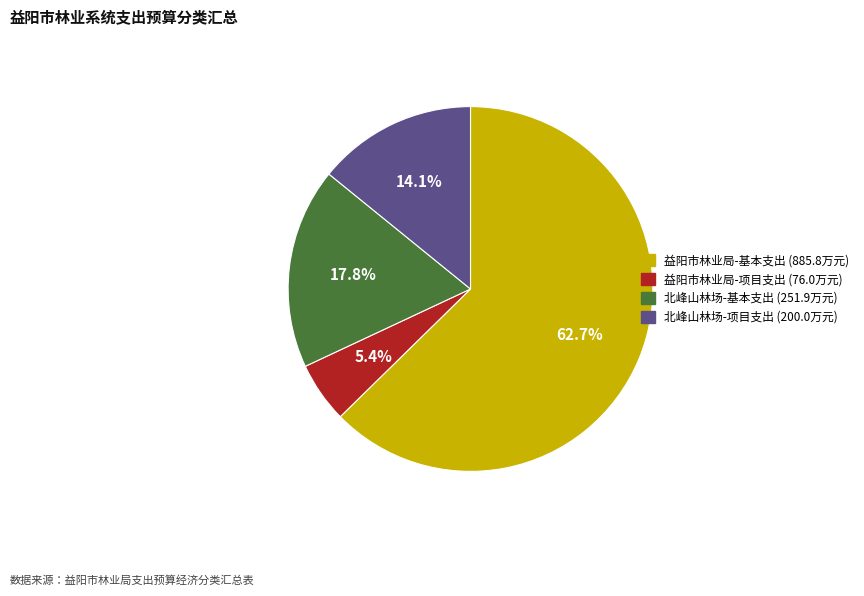

Is there any slice that represents more than half of the pie?

Yes